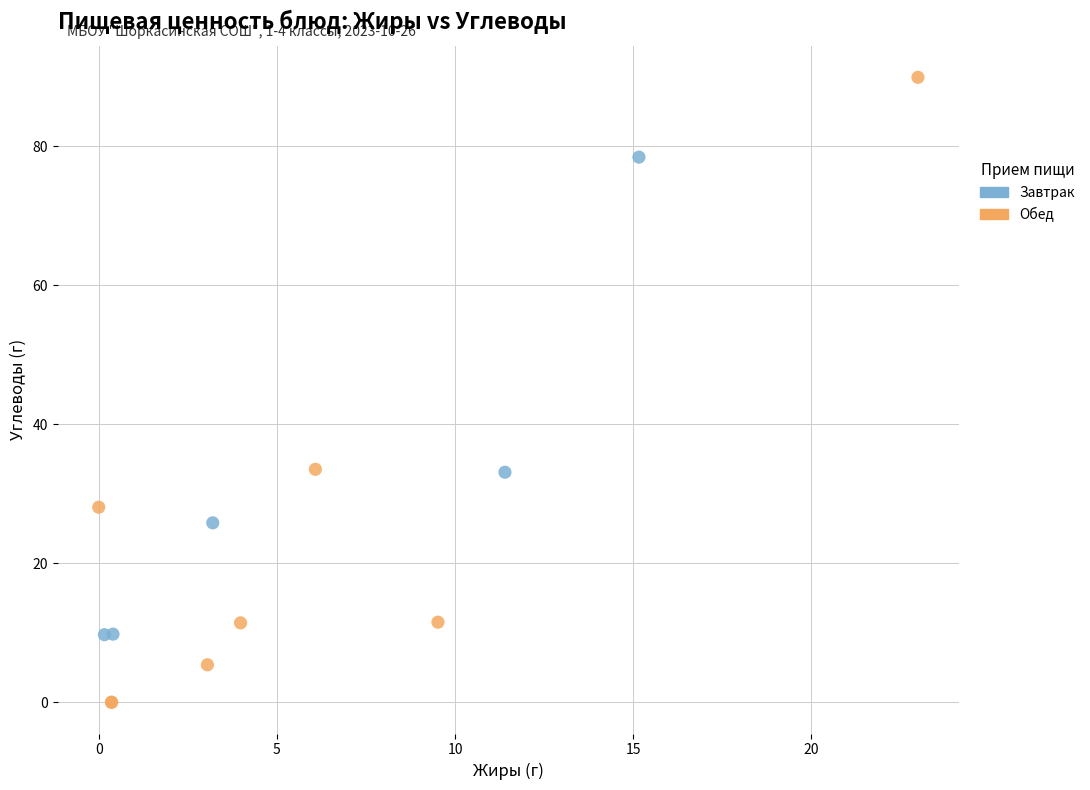

Which series contains the lowest Y value?

Обед